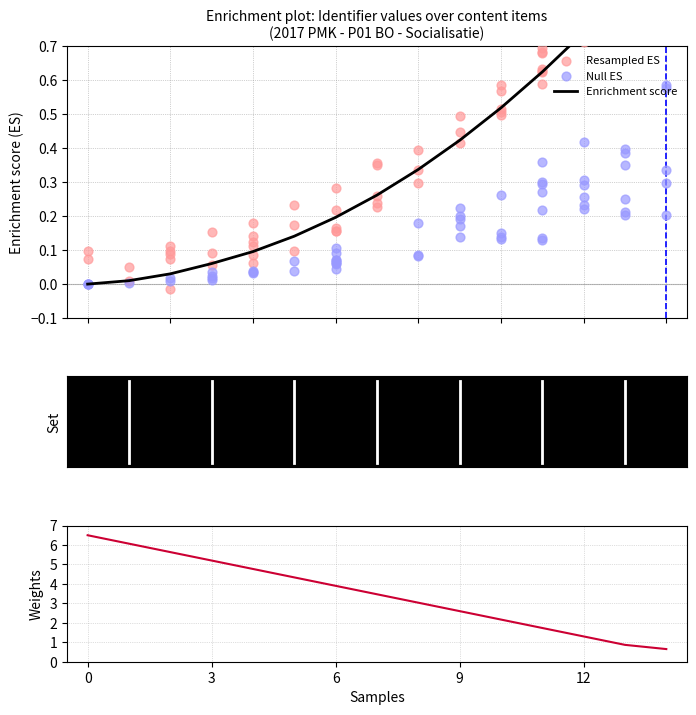

Which has a higher value, Week 2 or Week 6?

Week 2